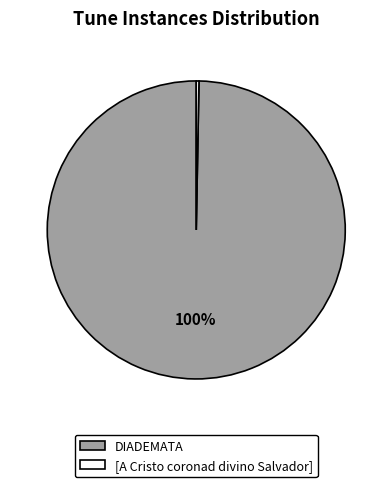

How many segments does this pie chart have?

2